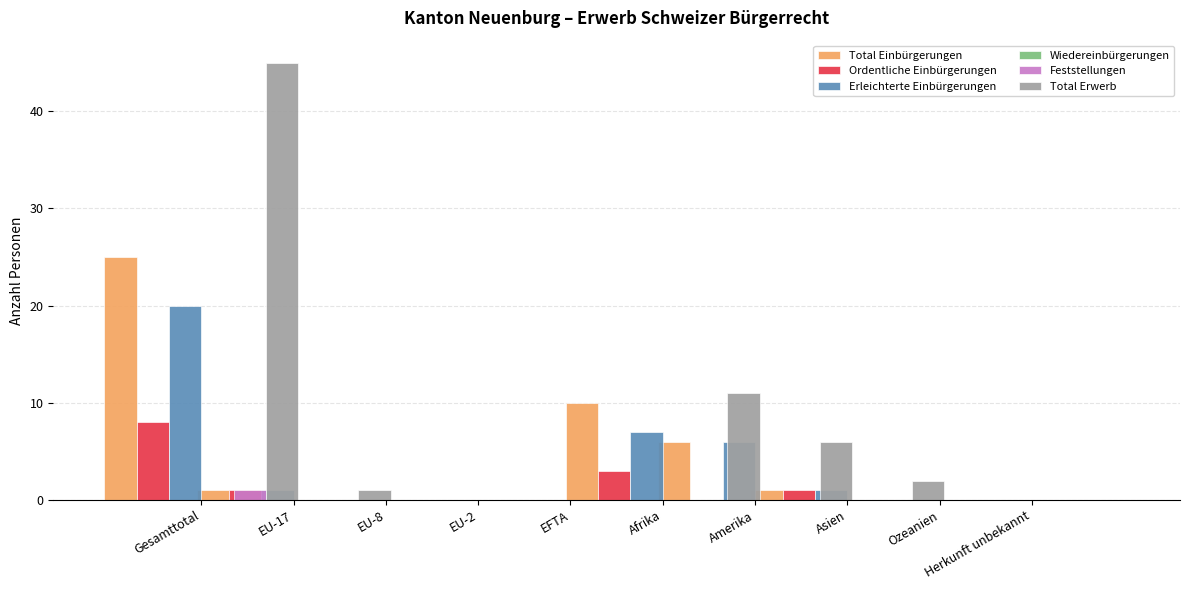

Where does the Total Einbürgerungen series first go above 1?

Gesamttotal